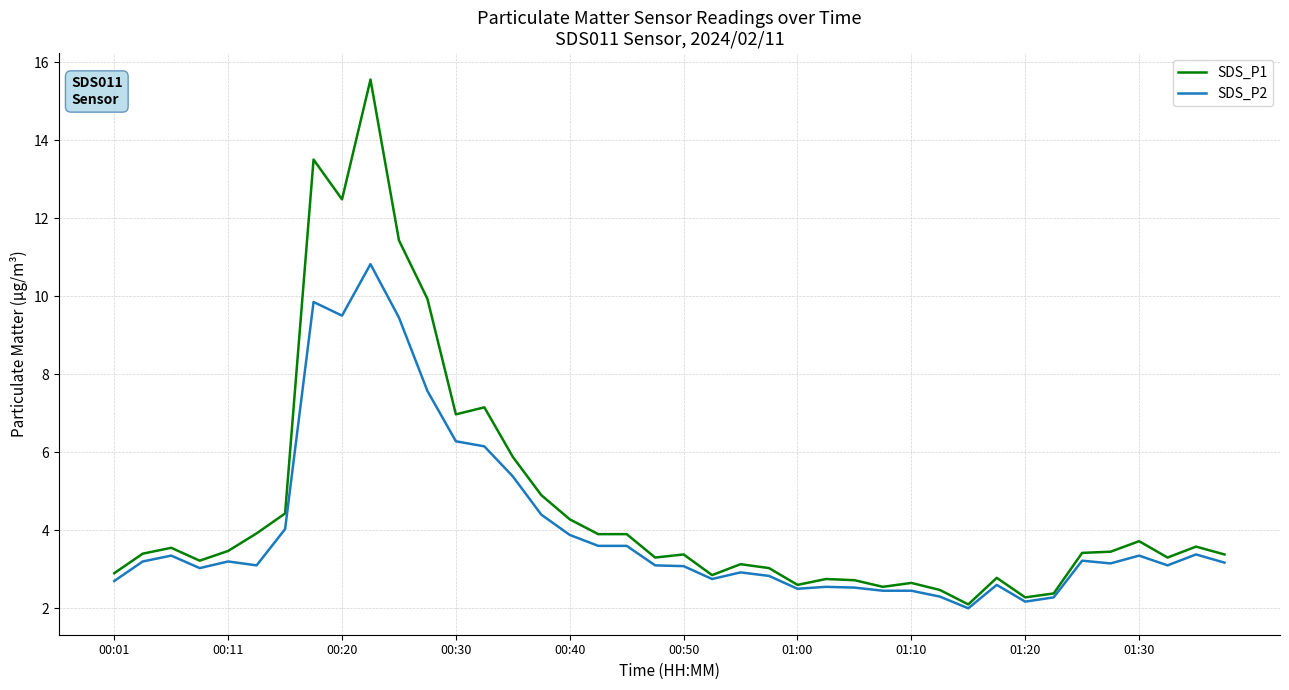

Which series has the widest spread of values?

SDS_P1